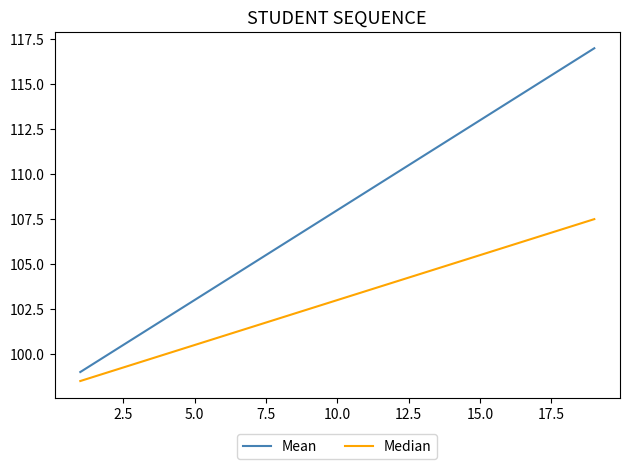

Which series has the widest spread of values?

Mean